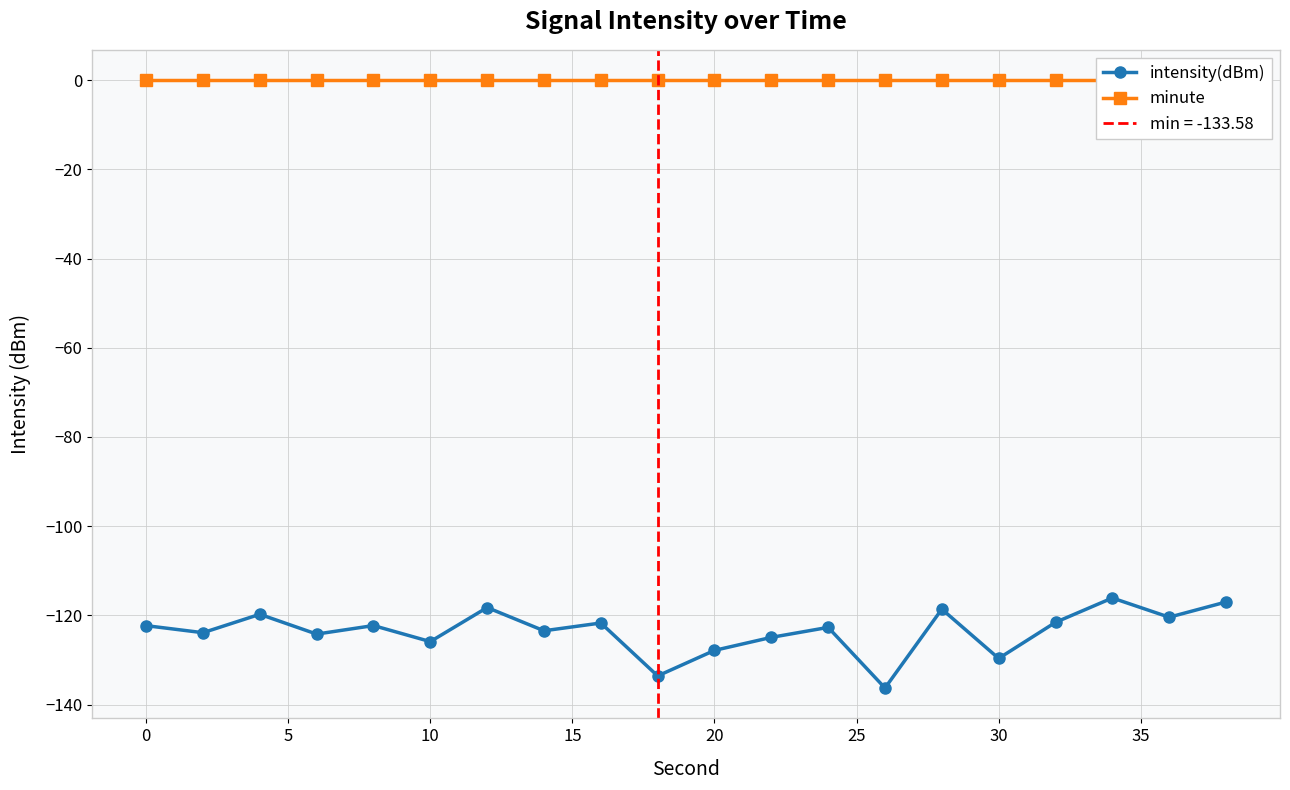

True or false: intensity(dBm) and minute intersect in this chart.

False